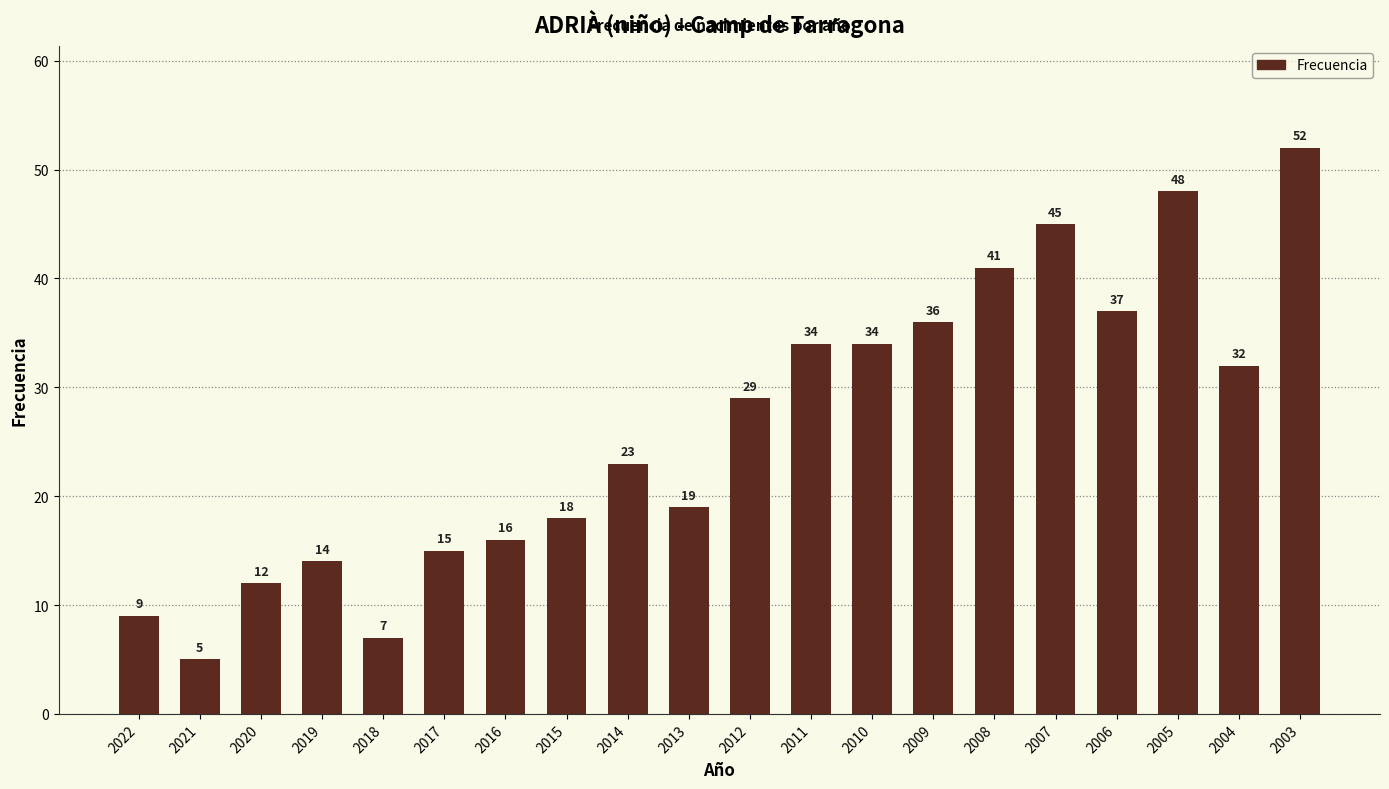

Are the bars grouped side by side (vs. stacked)?

No